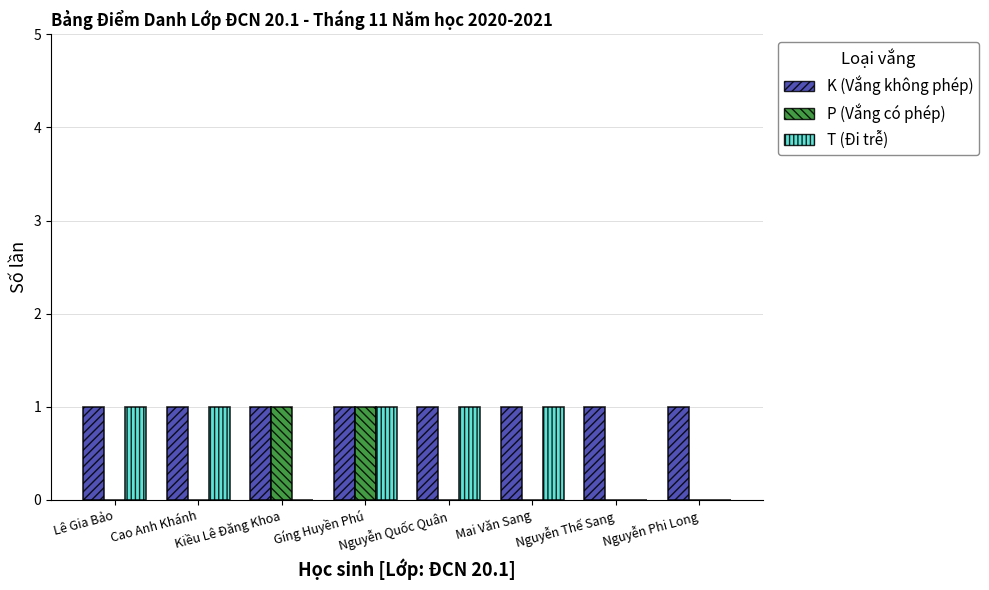

Reading left to right, extract all data points from this chart.

K (Vắng không phép): Lê Gia Bảo=1	Cao Anh Khánh=1	Kiều Lê Đăng Khoa=1	Gíng Huyền Phú=1	Nguyễn Quốc Quân=1	Mai Văn Sang=1	Nguyễn Thế Sang=1	Nguyễn Phi Long=1
P (Vắng có phép): Lê Gia Bảo=0	Cao Anh Khánh=0	Kiều Lê Đăng Khoa=1	Gíng Huyền Phú=1	Nguyễn Quốc Quân=0	Mai Văn Sang=0	Nguyễn Thế Sang=0	Nguyễn Phi Long=0
T (Đi trễ): Lê Gia Bảo=1	Cao Anh Khánh=1	Kiều Lê Đăng Khoa=0	Gíng Huyền Phú=1	Nguyễn Quốc Quân=1	Mai Văn Sang=1	Nguyễn Thế Sang=0	Nguyễn Phi Long=0